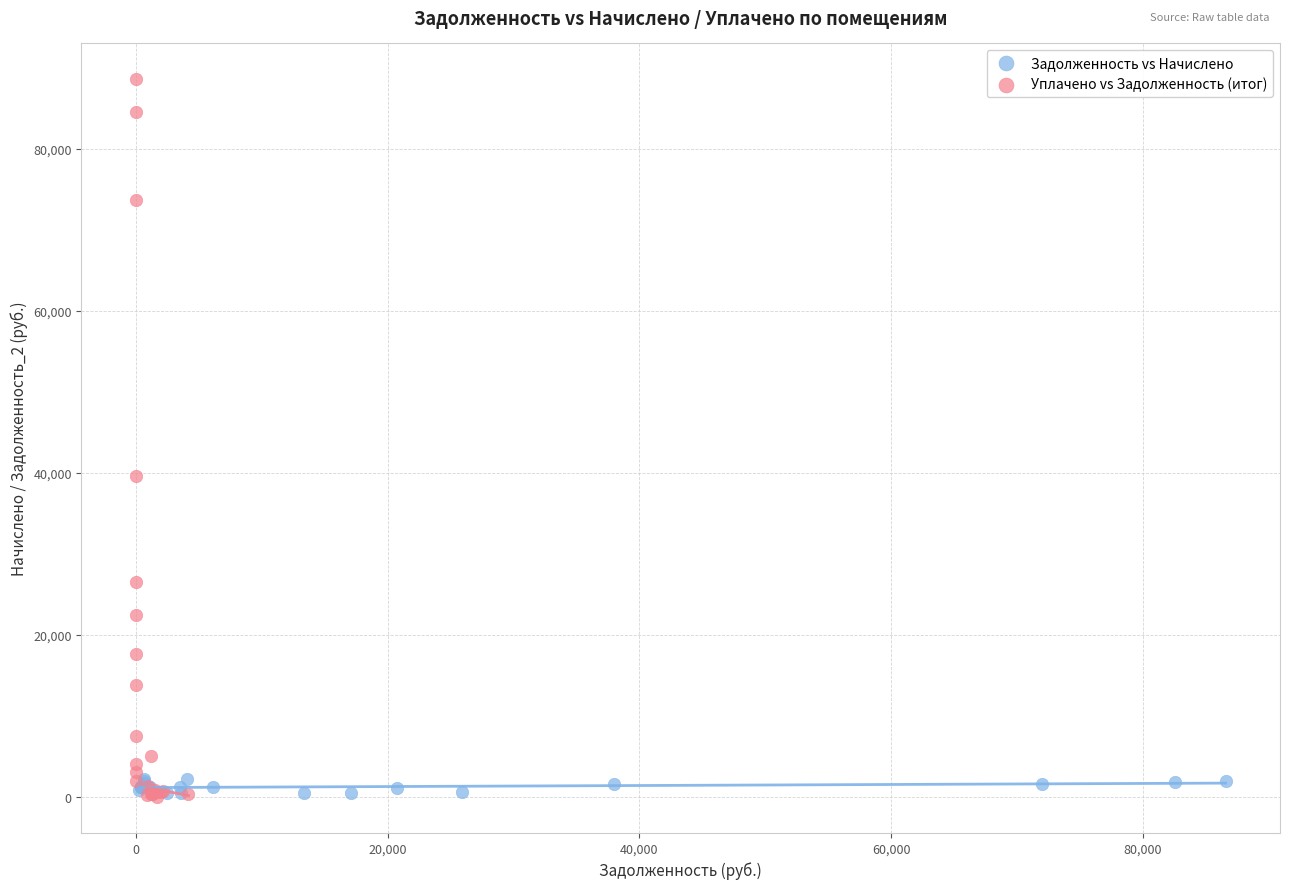

Which series has the widest spread of Y values?

Уплачено vs Задолженность (итог)